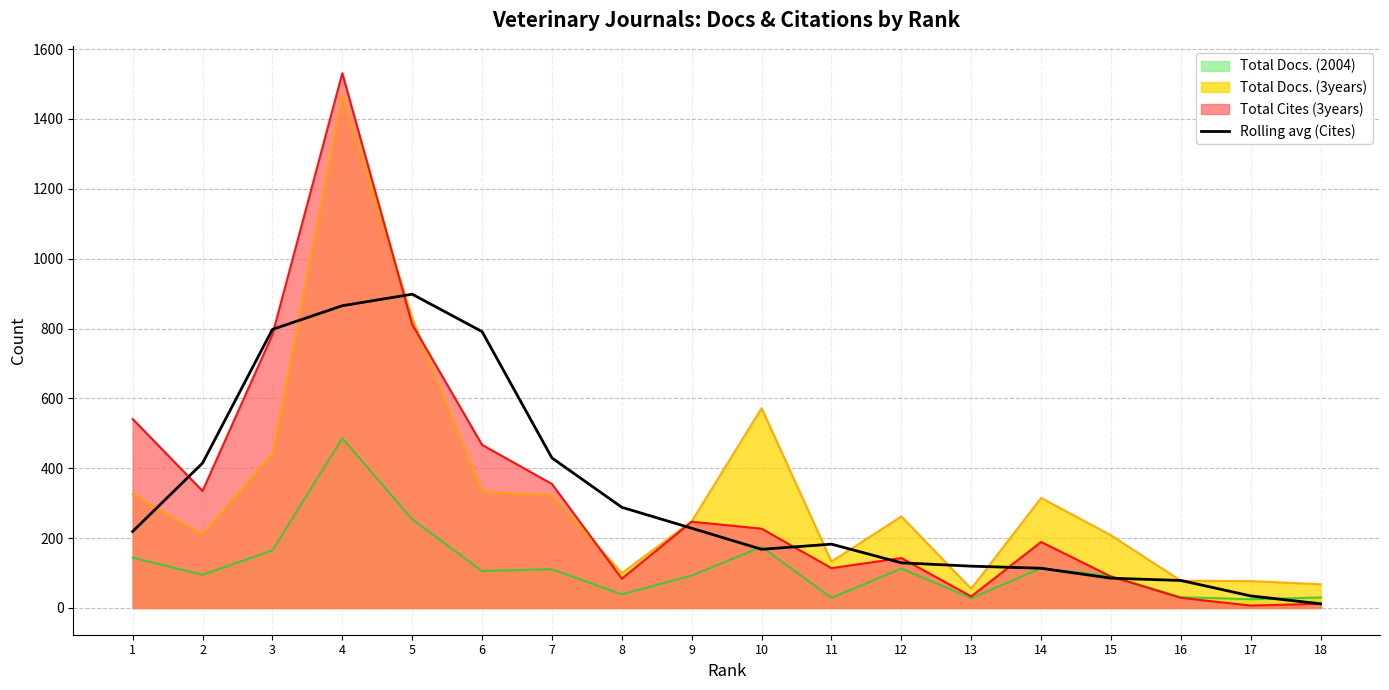

The chart shows a value of 182.8 at 11. True or false?

True